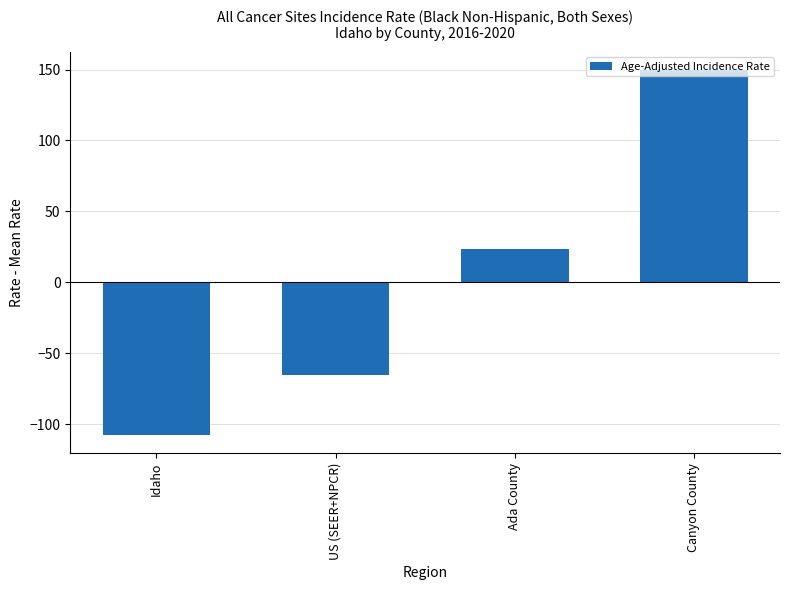

Reading left to right, extract all data points from this chart.

-107.8	-65.5	23.6	149.6